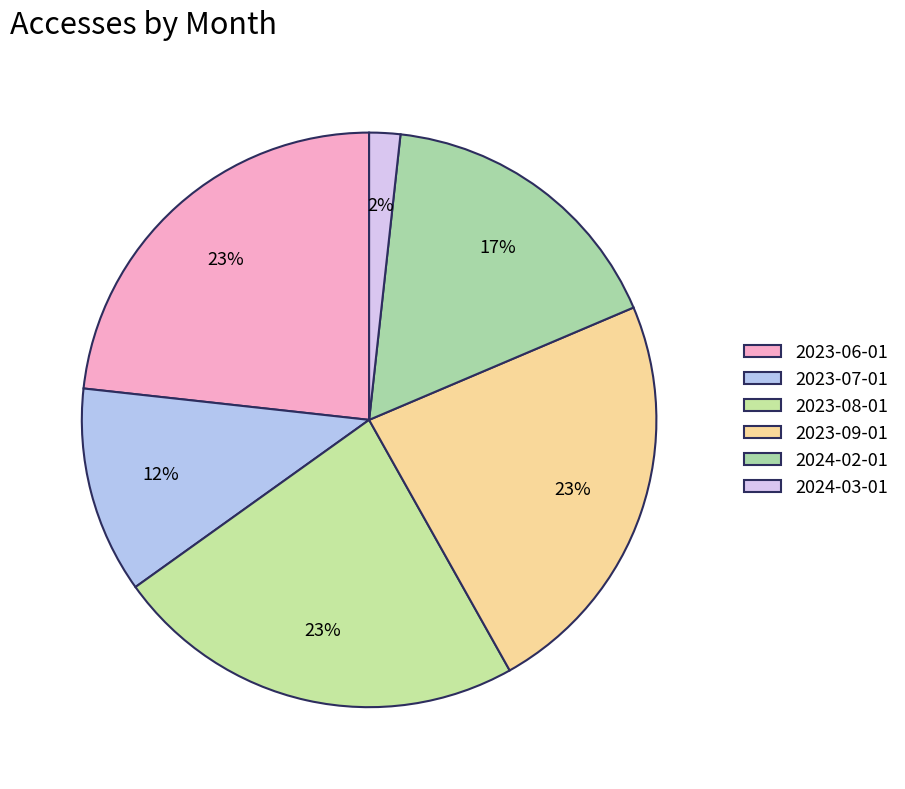

Combined, do 2024-03-01 and 2023-06-01 account for over 50%?

No